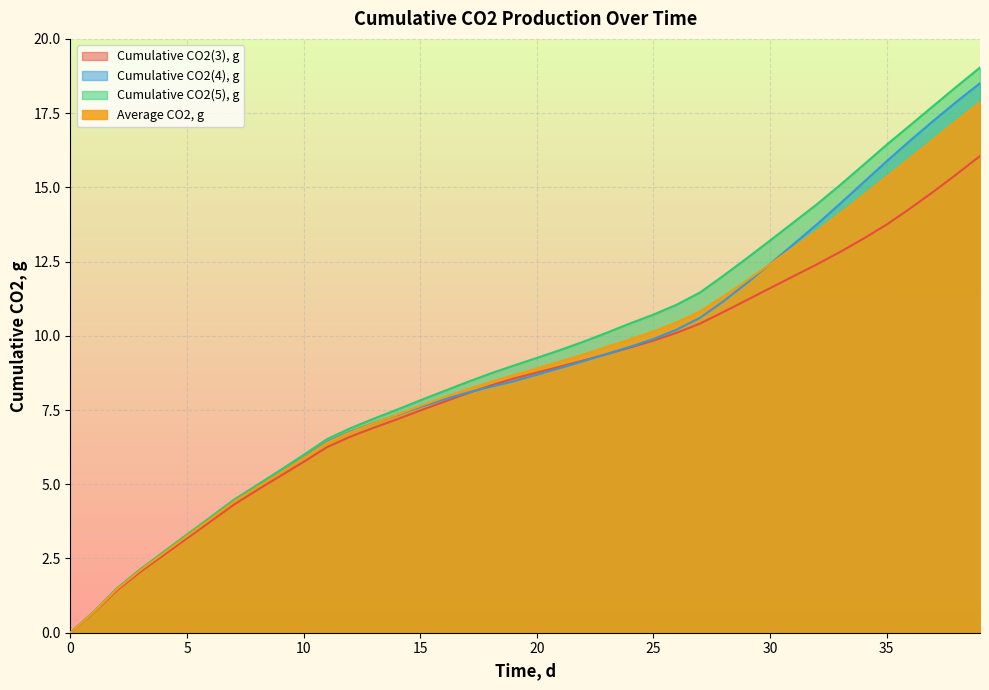

True or false: Cumulative CO2(5), g has a value of 3.6 at 3.

False